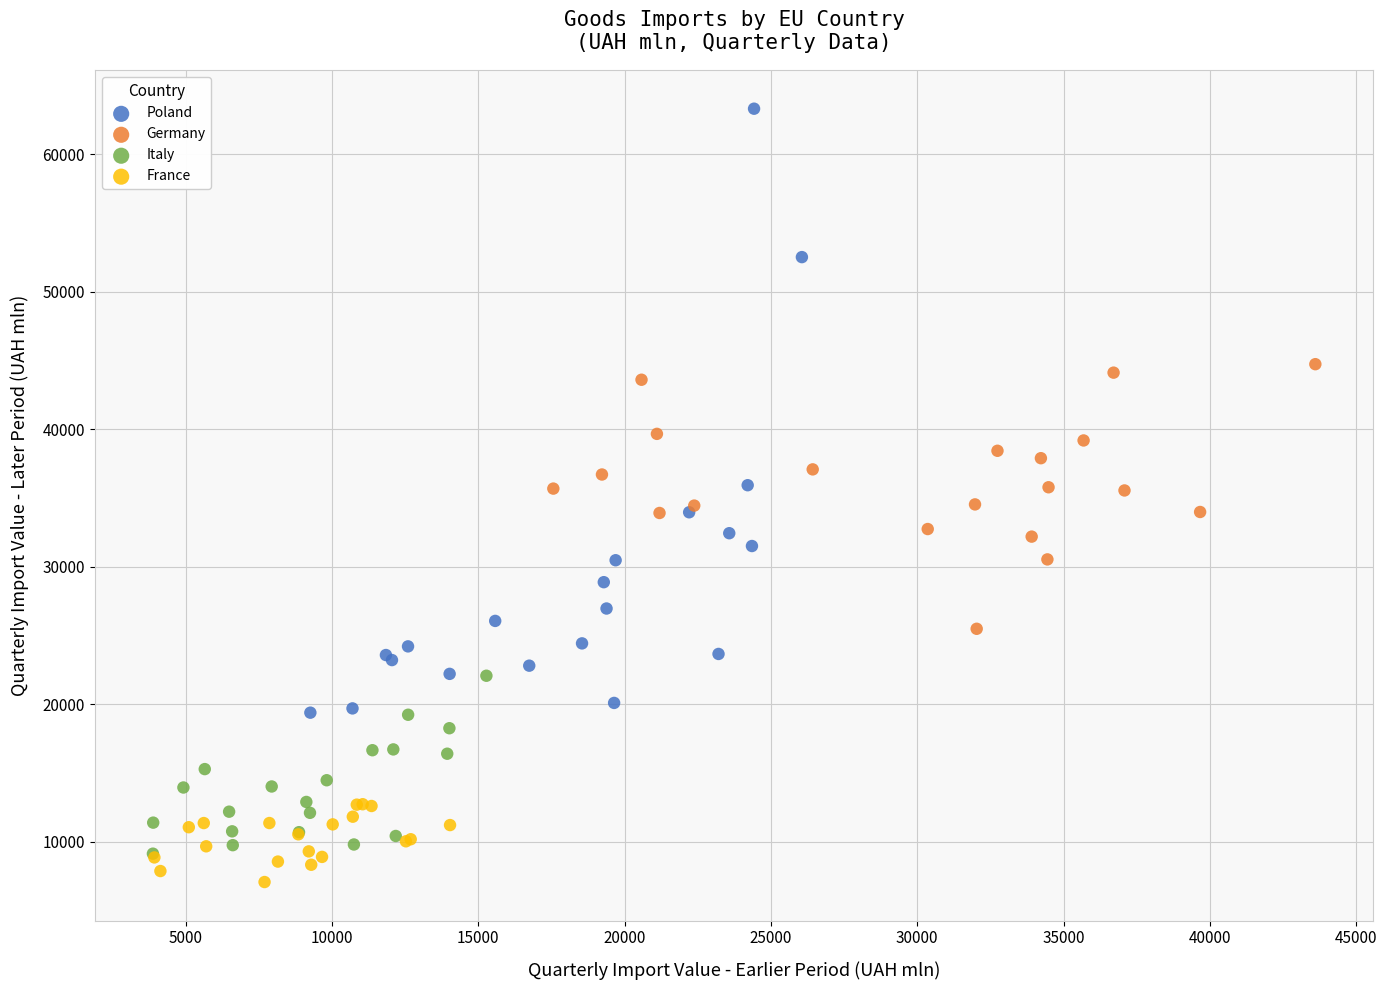

Which series contains the highest Y value?

Poland